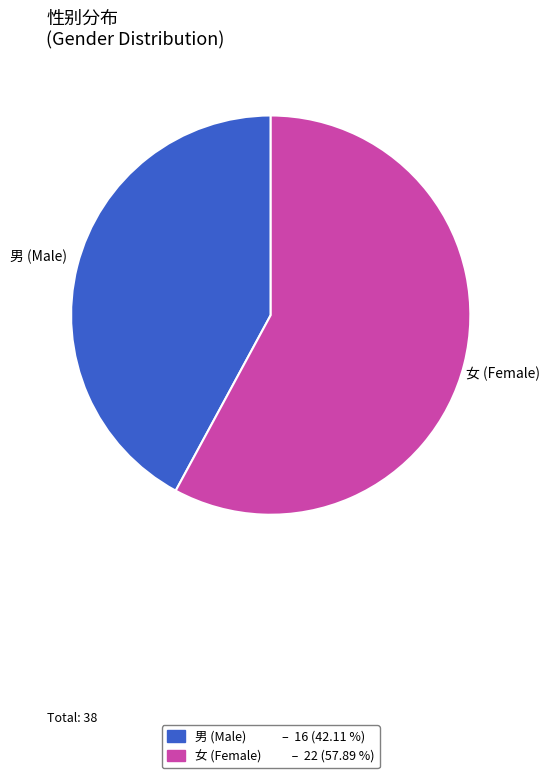

What is the ratio of the value at 男 (Male) – 16 (42.11 %) to the value at 女 (Female) – 22 (57.89 %)?

0.7